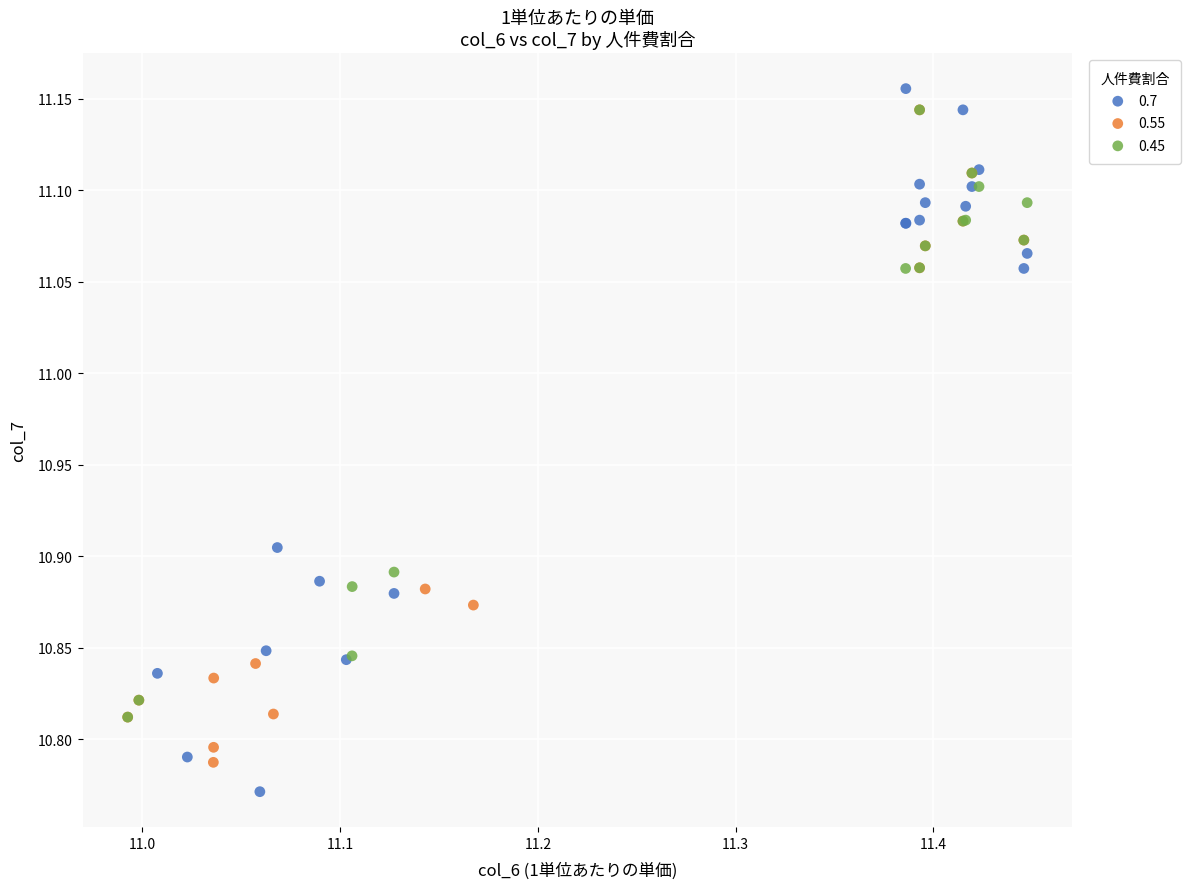

Which series contains the lowest Y value?

0.7